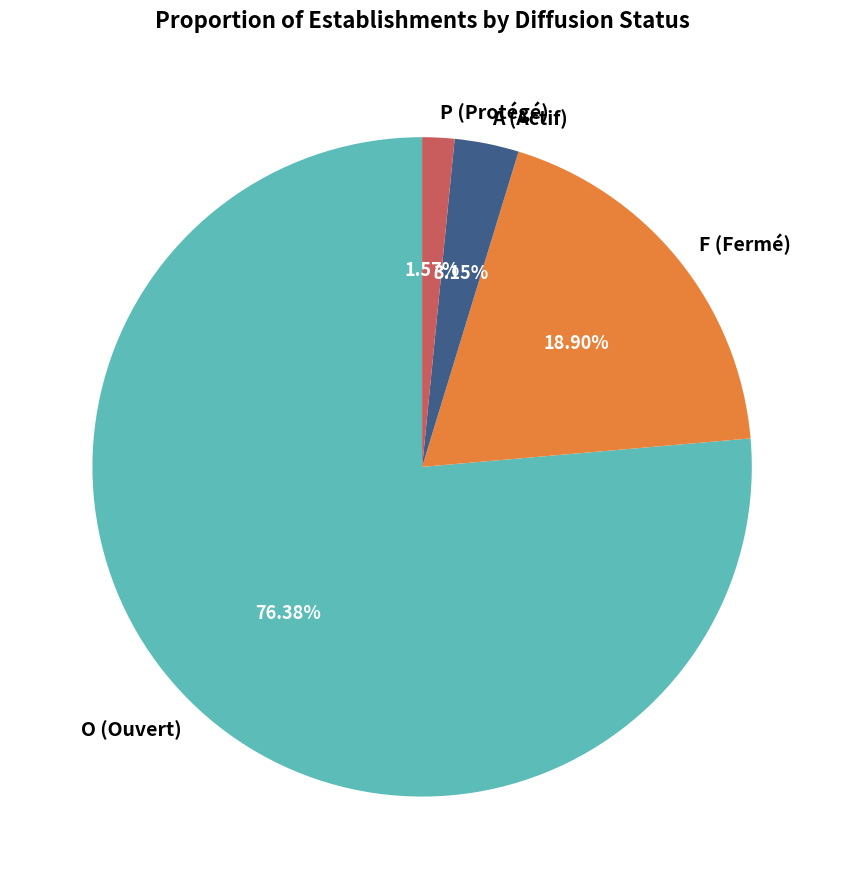

What is the largest slice in the pie chart?

O